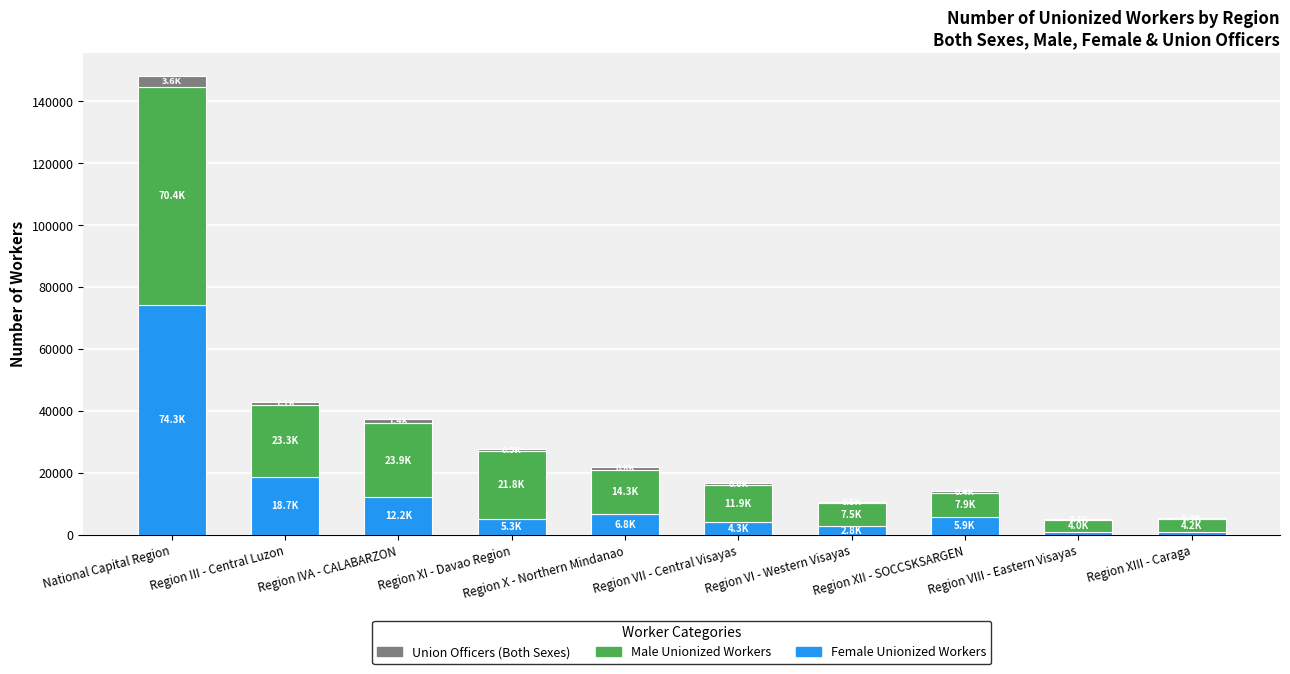

At which category is the sum across all series the highest?

National Capital Region